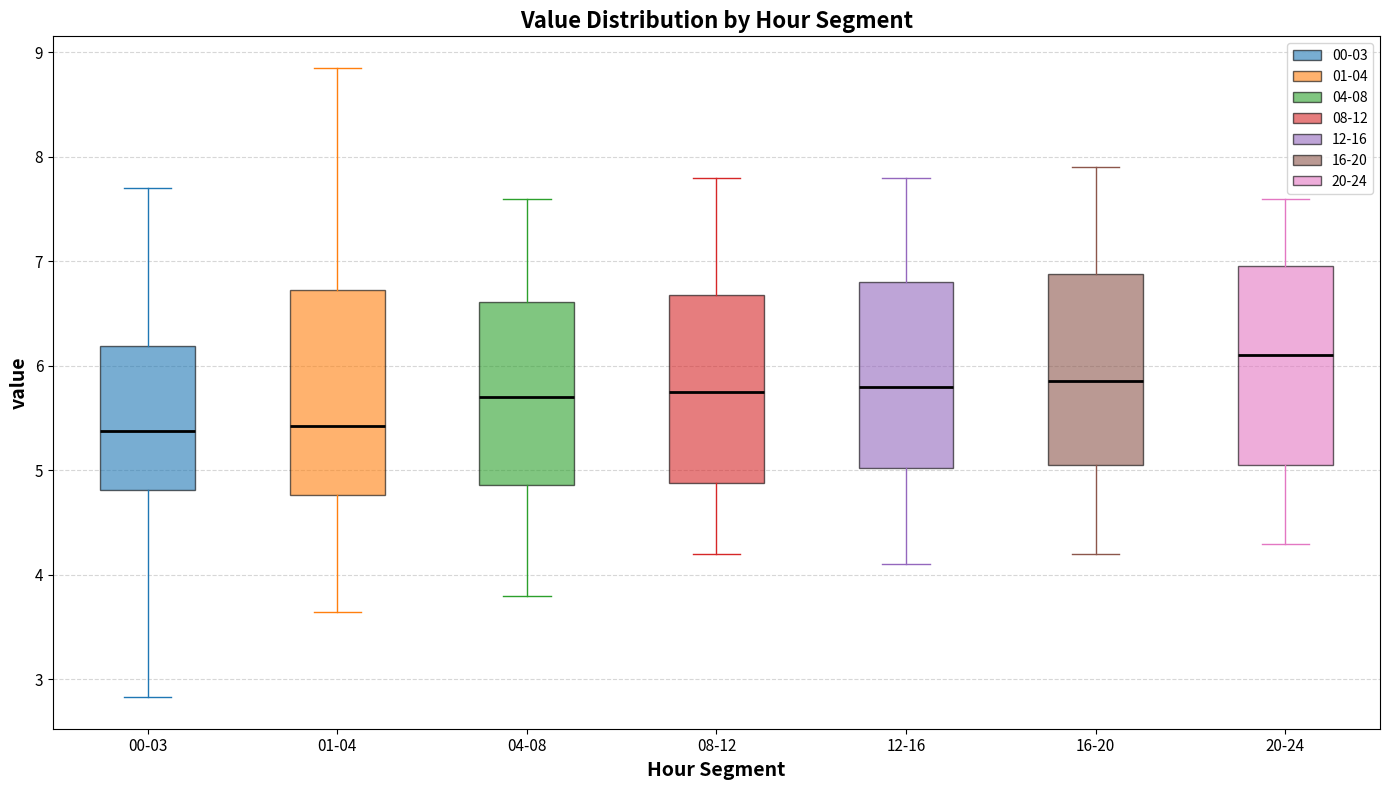

Reading left to right, transcribe this box plot: for each box, give where its median line is, the range the box spans, and where its two whiskers end, as read against the y-axis. The values are not printed on the chart, so give them approximately, as read against the axis.

00-03: median 5.4, box 4.8 to 6.2, whiskers 2.8 to 7.7
01-04: median 5.4, box 4.8 to 6.7, whiskers 3.7 to 8.9
04-08: median 5.7, box 4.9 to 6.6, whiskers 3.8 to 7.6
08-12: median 5.8, box 4.9 to 6.7, whiskers 4.2 to 7.8
12-16: median 5.8, box 5.0 to 6.8, whiskers 4.1 to 7.8
16-20: median 5.9, box 5.1 to 6.9, whiskers 4.2 to 7.9
20-24: median 6.1, box 5.1 to 7.0, whiskers 4.3 to 7.6